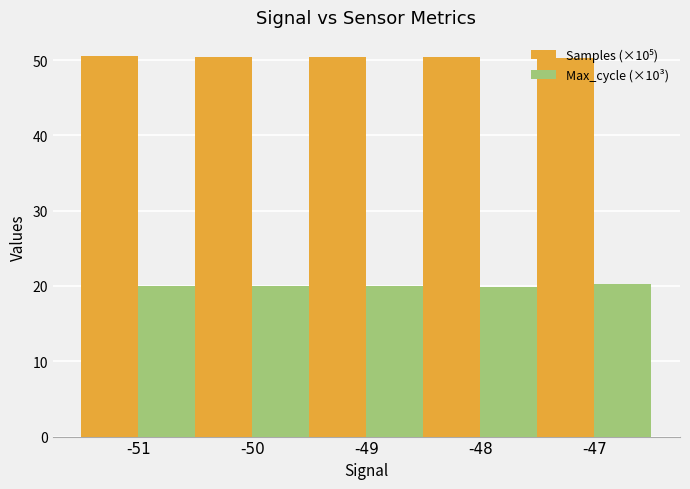

At how many categories does at least one series exceed 36?

5